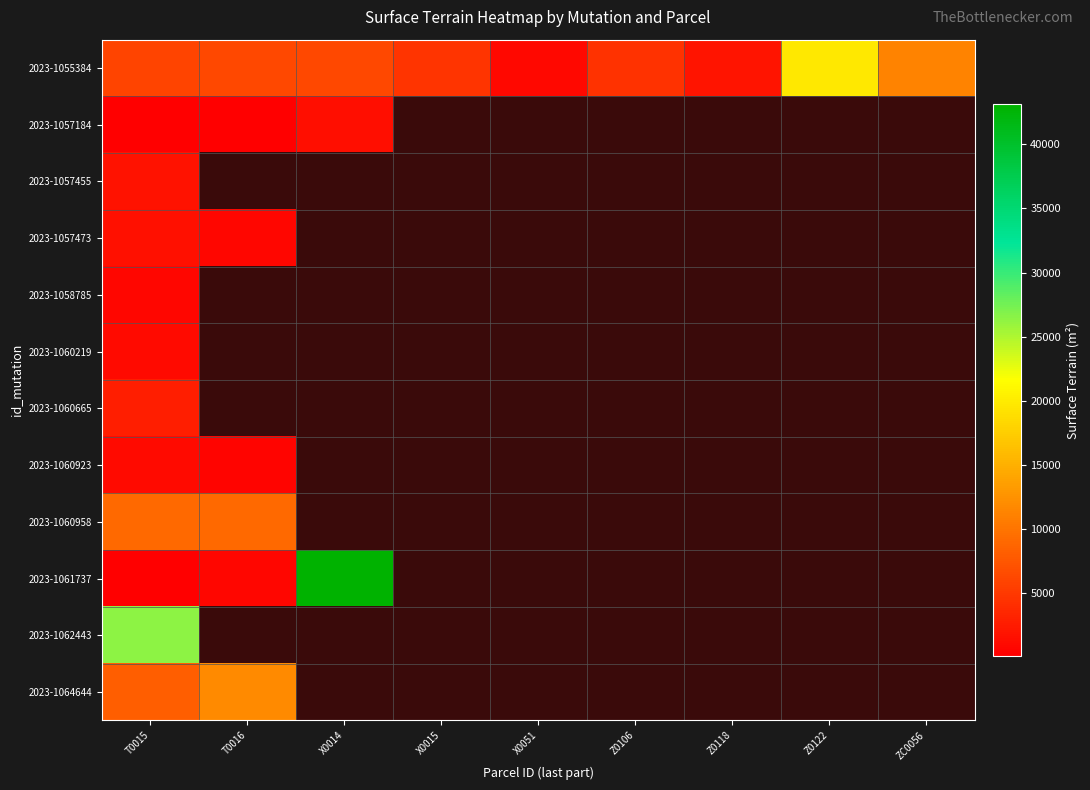

At how many categories does at least one series exceed 24370?

2